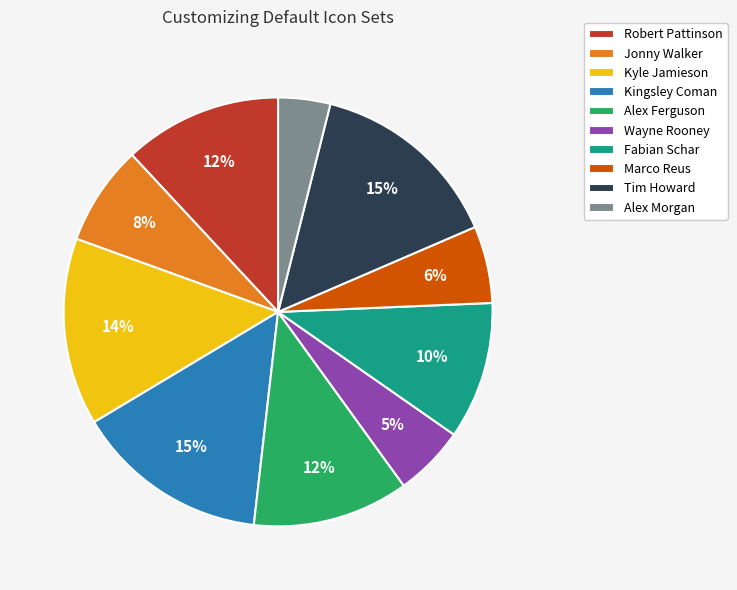

Approximately how many times larger is the value at Tim Howard compared to Jonny Walker?

1.9